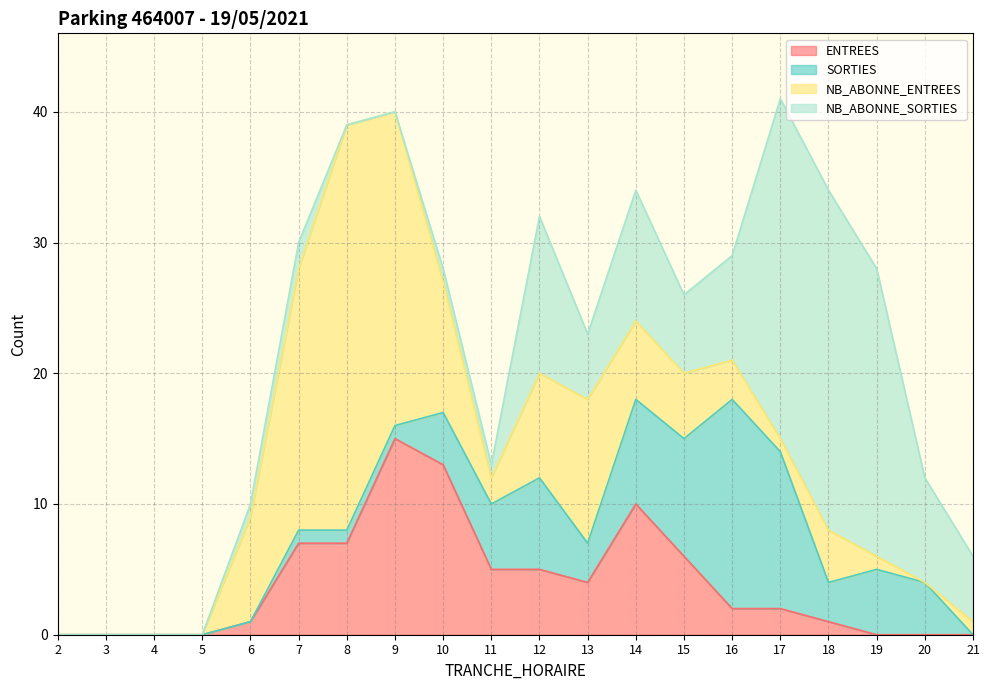

At which category does the chart reach its minimum across all series?

2